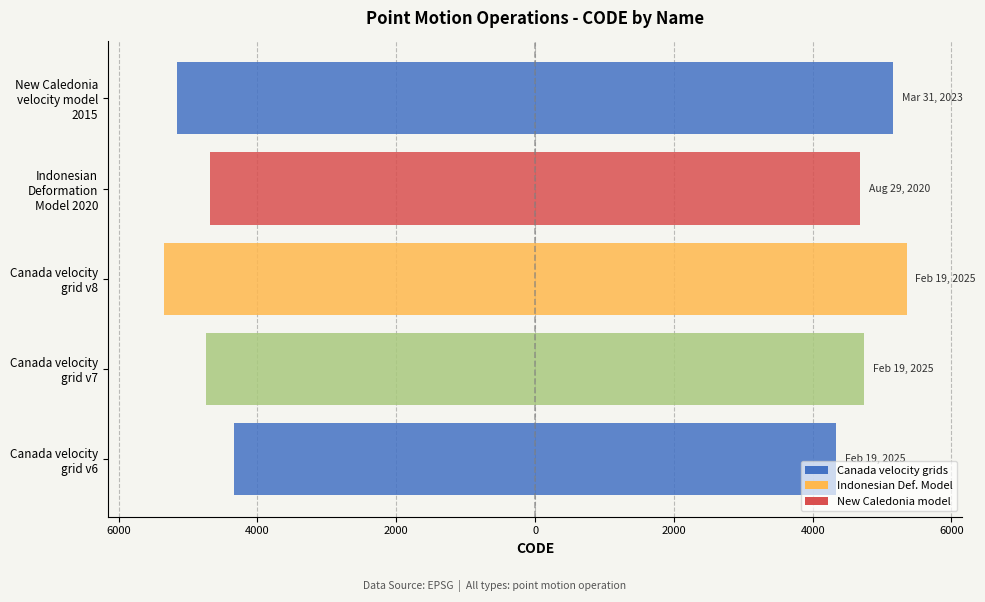

What is the value of the Right (Code/2) bar at the 1st from the left?

4338.0